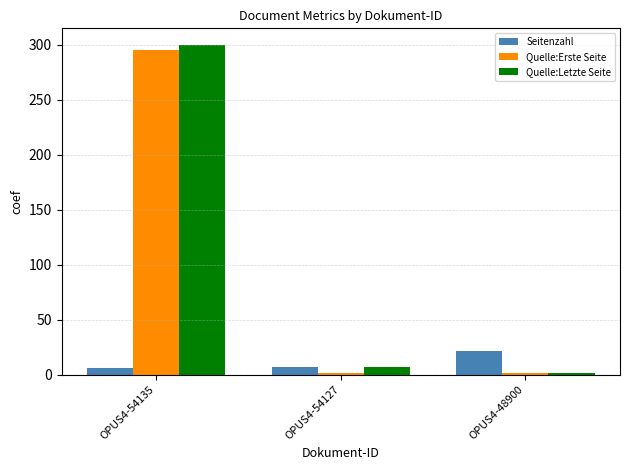

How many data points in Quelle:Letzte Seite are less than 7?

1